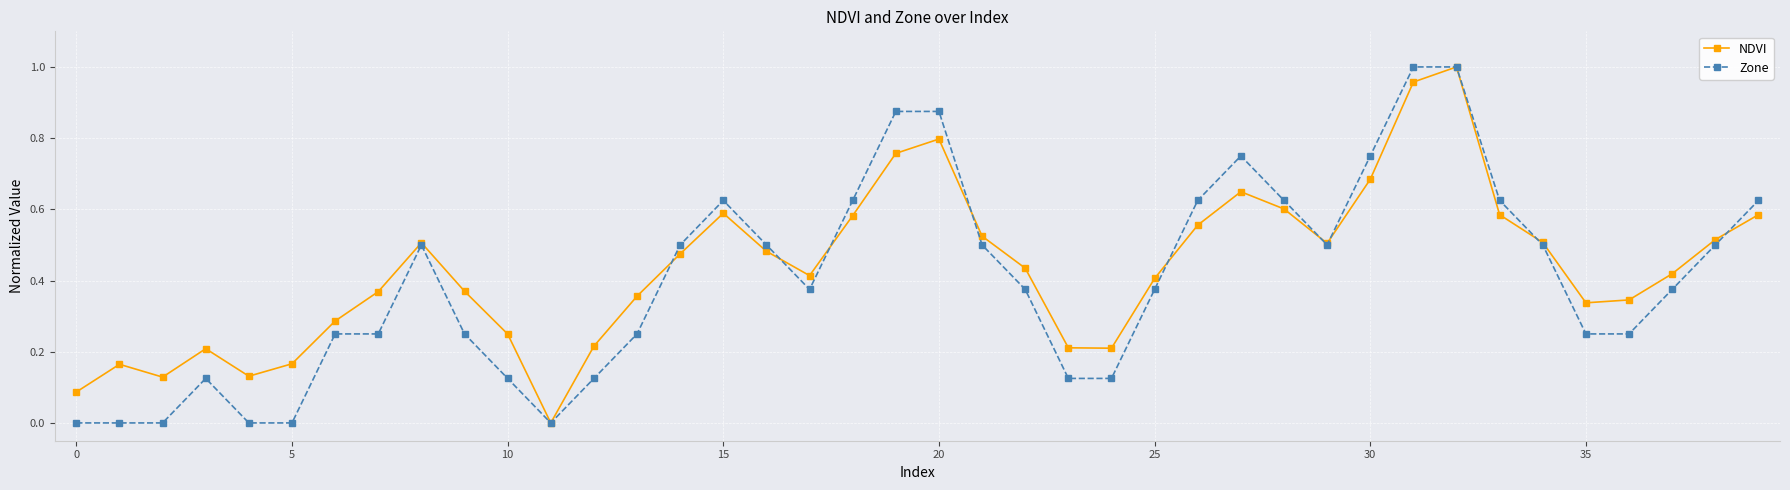

True or false: NDVI has more than 2 interior local peaks.

True